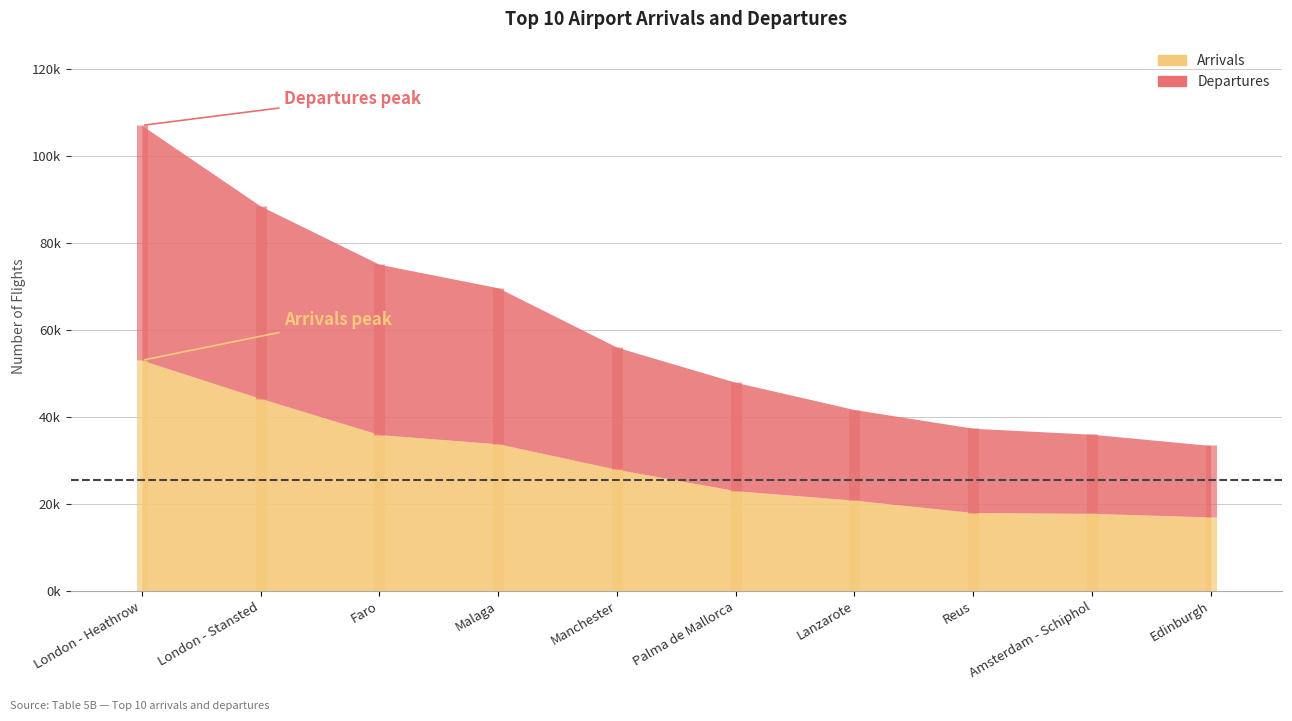

Which series has the widest spread of values?

Departures